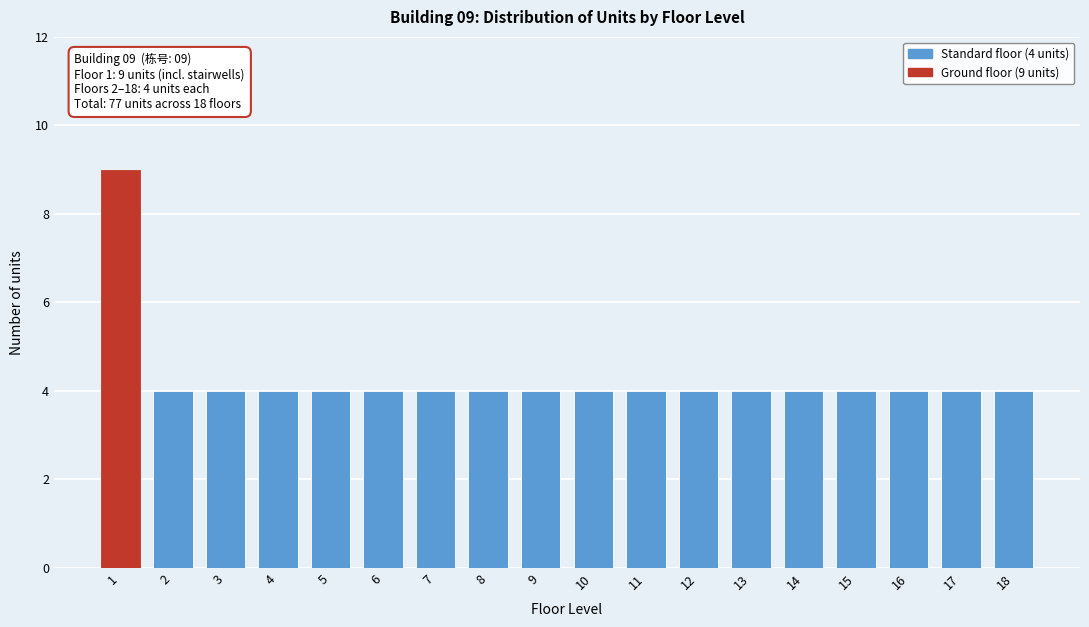

Reading left to right, list all the values displayed in this chart.

1=9	2=4	3=4	4=4	5=4	6=4	7=4	8=4	9=4	10=4	11=4	12=4	13=4	14=4	15=4	16=4	17=4	18=4